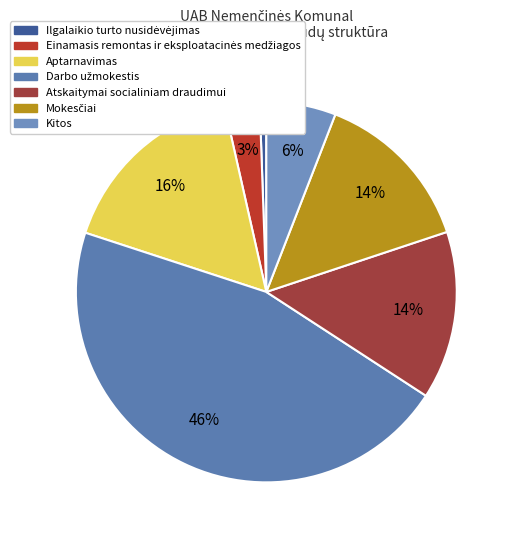

How many slices are in this pie chart?

7